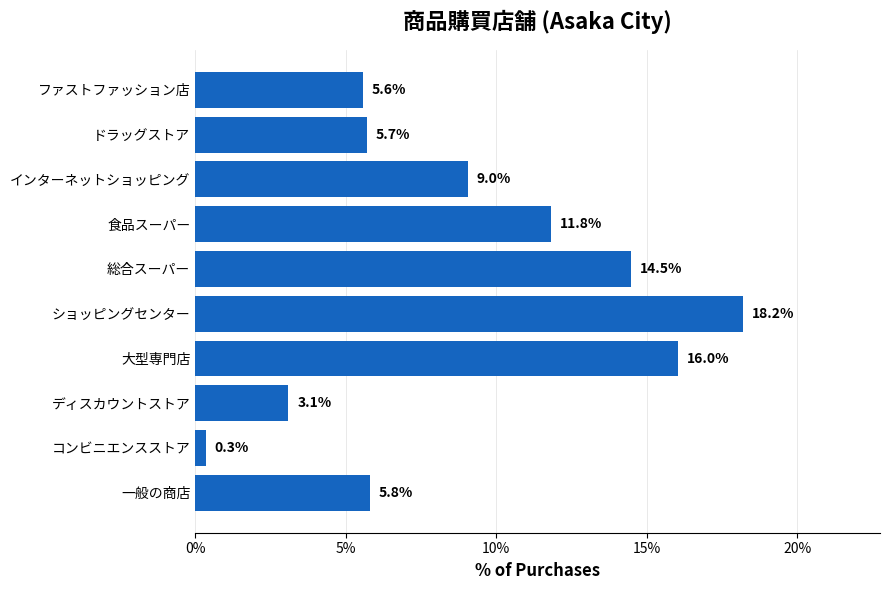

The value at ディスカウントストア is 1.1. True or false?

False